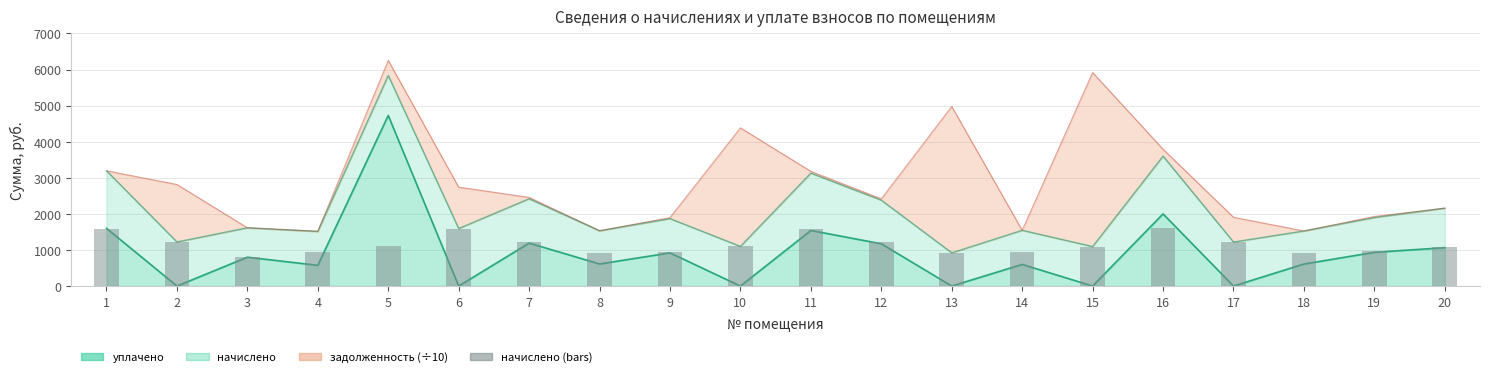

What is the average value?

1151.2